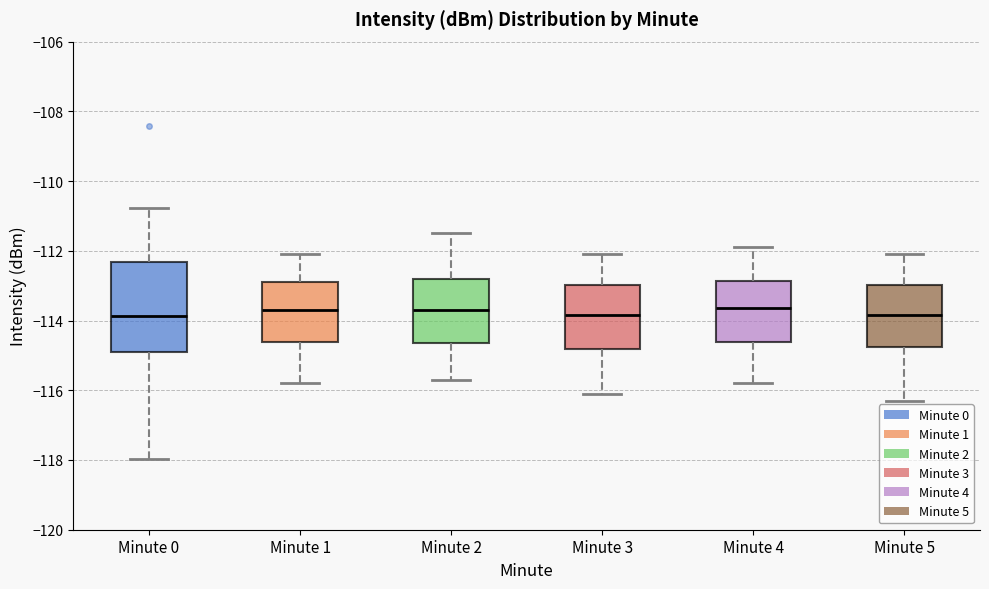

Where is the upper edge of the box for Minute 0 on the y-axis? The values are not printed on the chart, so give them approximately, as read against the axis.

-112.4